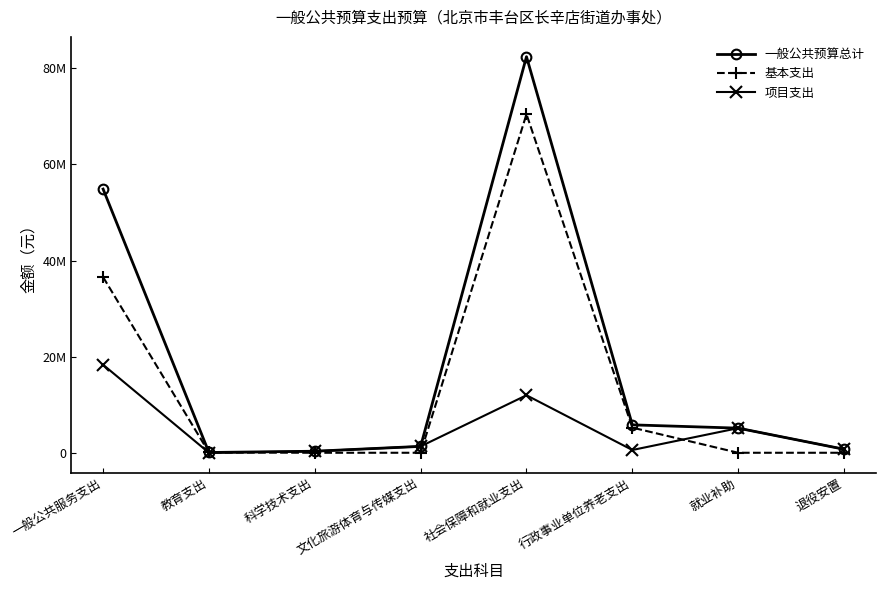

Reading right to left, transcribe all the data shown in this chart.

一般公共预算总计: 退役安置=736000.0	就业补助=5125000.0	行政事业单位养老支出=5807948.0	社会保障和就业支出=82413294.4	文化旅游体育与传媒支出=1331200.0	科学技术支出=320000.0	教育支出=58950.0	一般公共服务支出=54866147.5
基本支出: 退役安置=0.0	就业补助=0.0	行政事业单位养老支出=5232110.0	社会保障和就业支出=70443006.0	文化旅游体育与传媒支出=0.0	科学技术支出=0.0	教育支出=58950.0	一般公共服务支出=36547763.0
项目支出: 退役安置=736000.0	就业补助=5125000.0	行政事业单位养老支出=575838.0	社会保障和就业支出=11970288.4	文化旅游体育与传媒支出=1331200.0	科学技术支出=320000.0	教育支出=0.0	一般公共服务支出=18318384.5